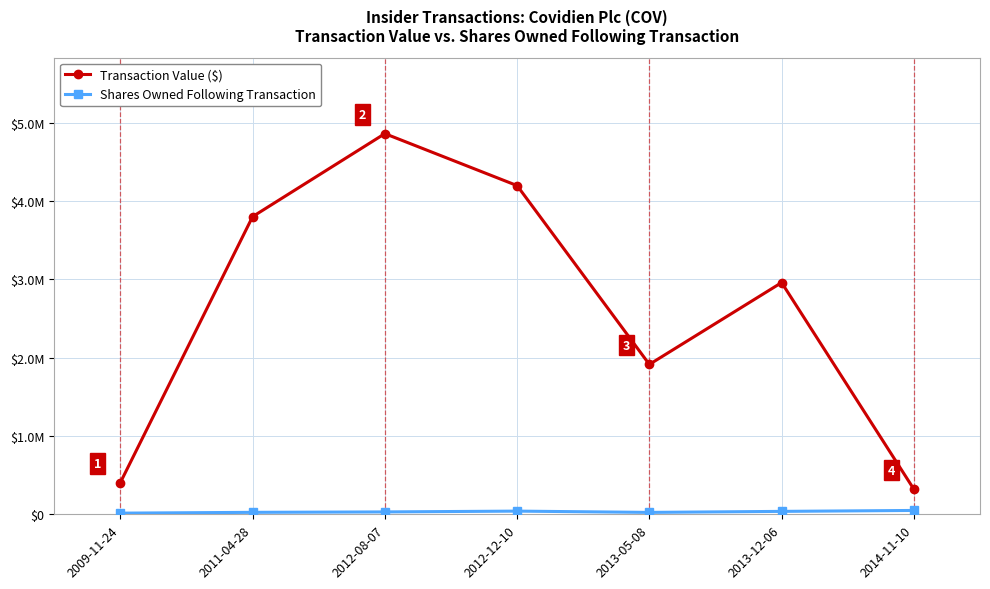

Is this an area chart (filled region under the line)?

No